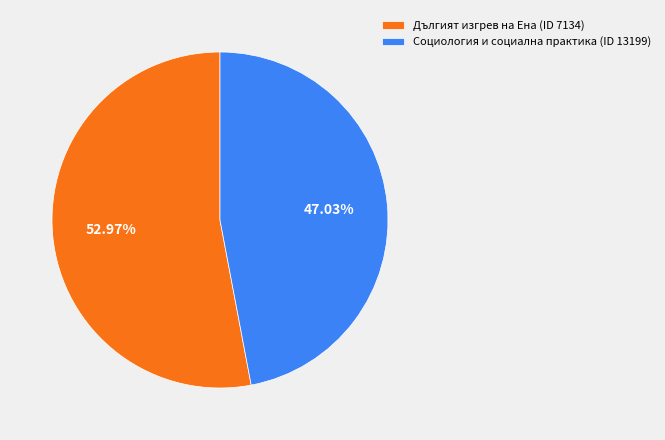

What percentage is the Дългият изгрев на Ена (ID 7134) slice, to the nearest percent?

53%